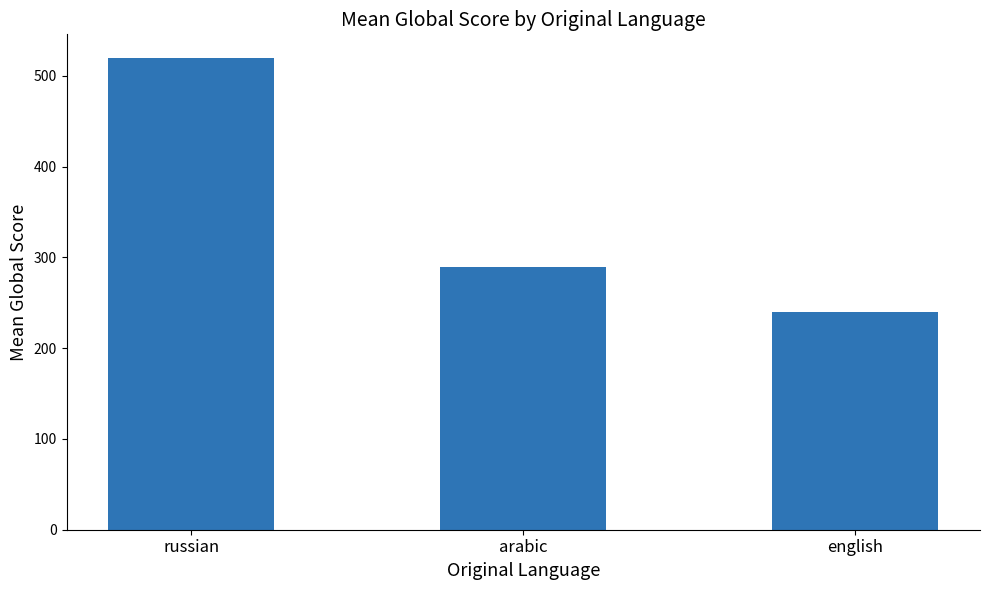

What is the difference between the maximum and minimum values?

279.8